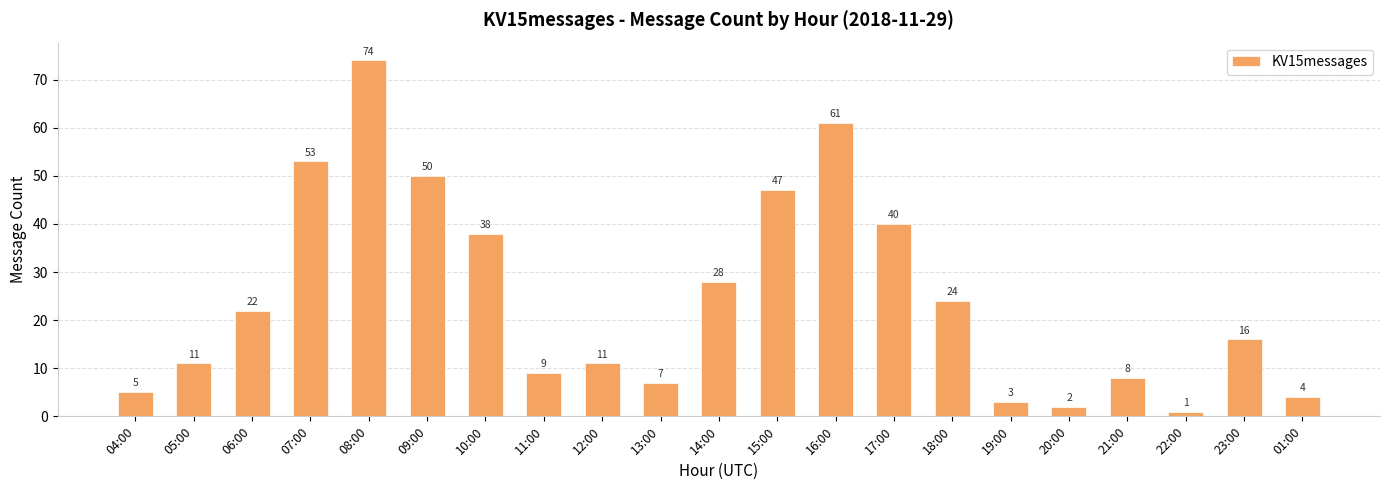

What is the difference between the values at 08:00 and 13:00?

67